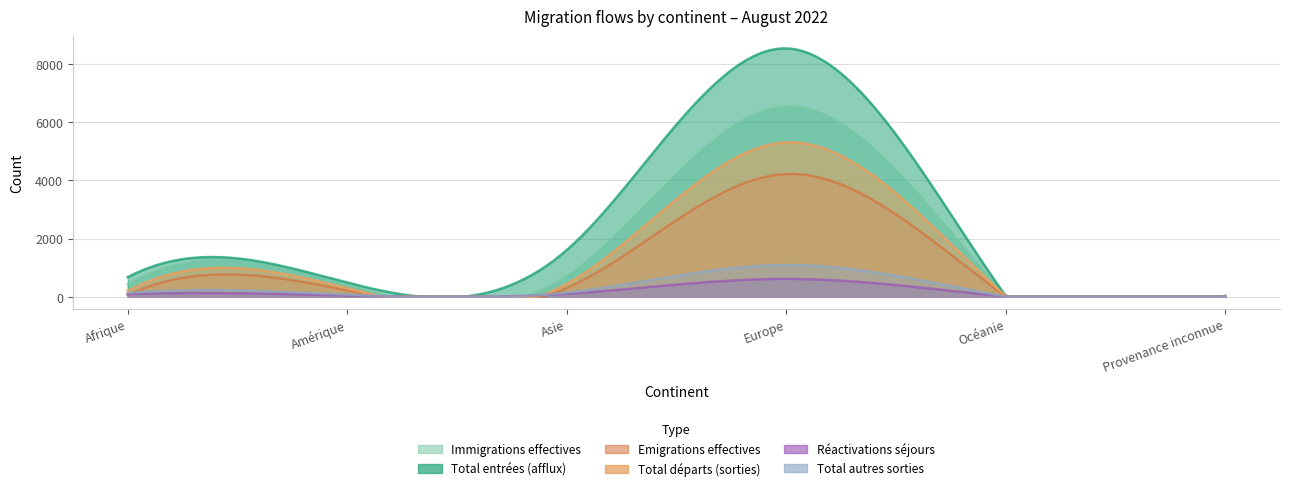

True or false: Réactivations séjours has more than 1 interior local peaks.

False